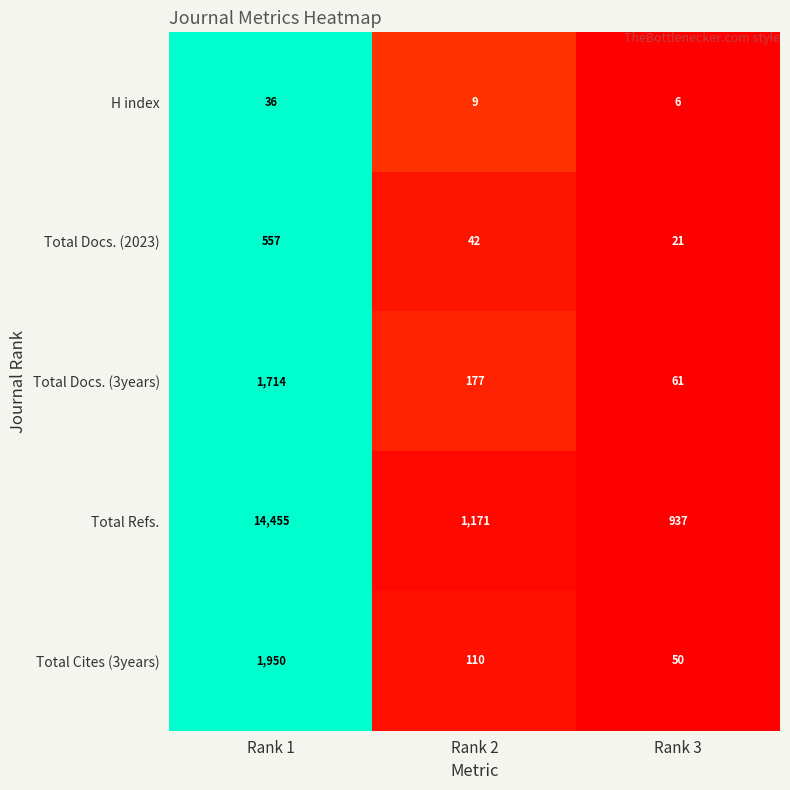

Reading left to right, what are all the values shown in this chart?

H index: Rank 1=36	Rank 2=9	Rank 3=6
Total Docs. (2023): Rank 1=557	Rank 2=42	Rank 3=21
Total Docs. (3years): Rank 1=1714	Rank 2=177	Rank 3=61
Total Refs.: Rank 1=14455	Rank 2=1171	Rank 3=937
Total Cites (3years): Rank 1=1950	Rank 2=110	Rank 3=50